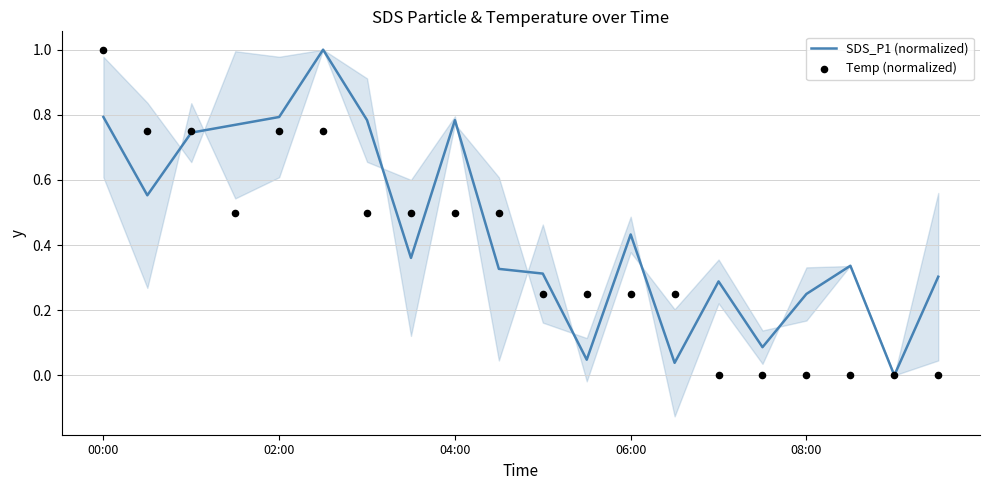

At how many categories does at least one series exceed 0?

19